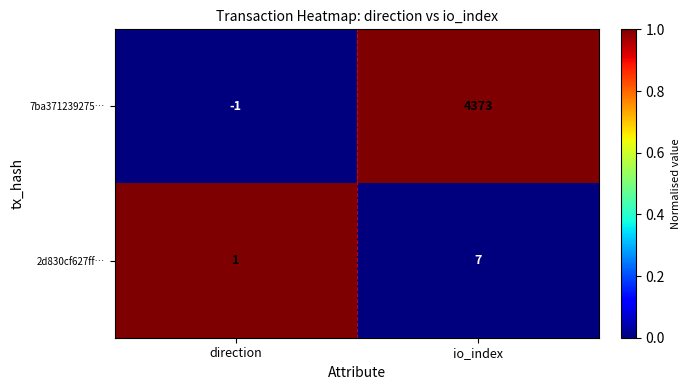

At how many categories does at least one series exceed 0?

2